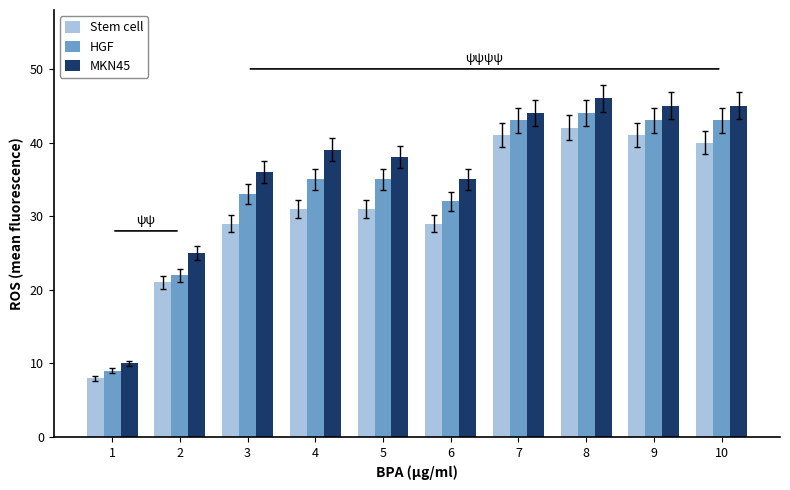

Are the bars horizontal?

No